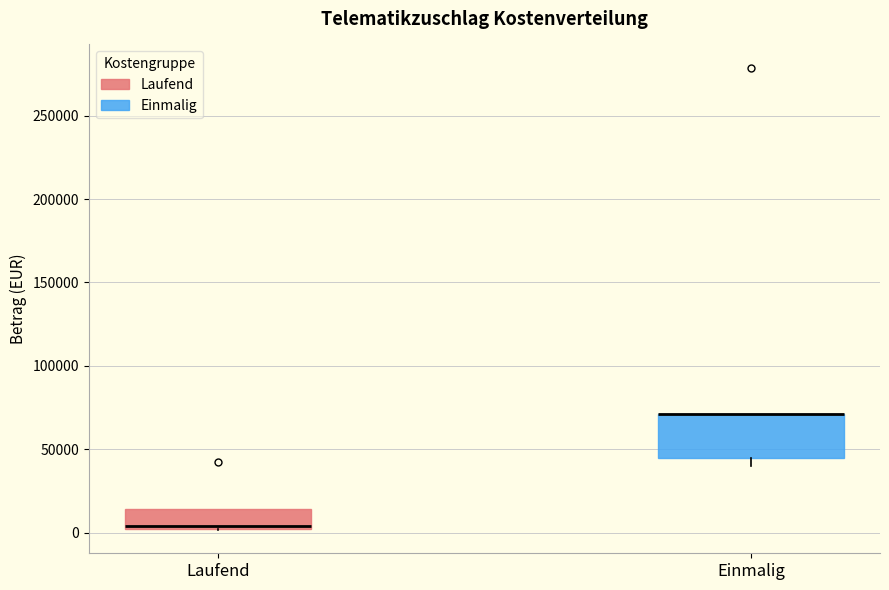

Reading left to right, transcribe this box plot: for each box, give where its median line is, the range the box spans, and where its two whiskers end, as read against the y-axis. The values are not printed on the chart, so give them approximately, as read against the axis.

Laufend: median 5000, box 0 to 15000, whiskers 0 to 15000
Einmalig: median 70000 (drawn on the box's upper edge), box 45000 to 70000, whiskers 40000 to 70000